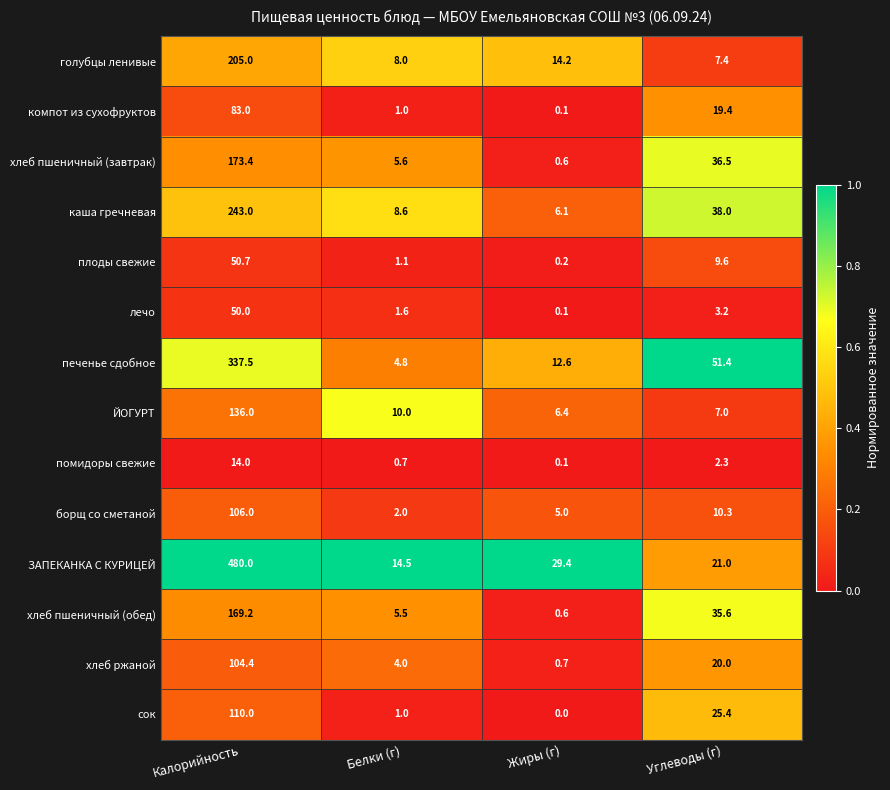

What is the greatest value displayed?

480.0